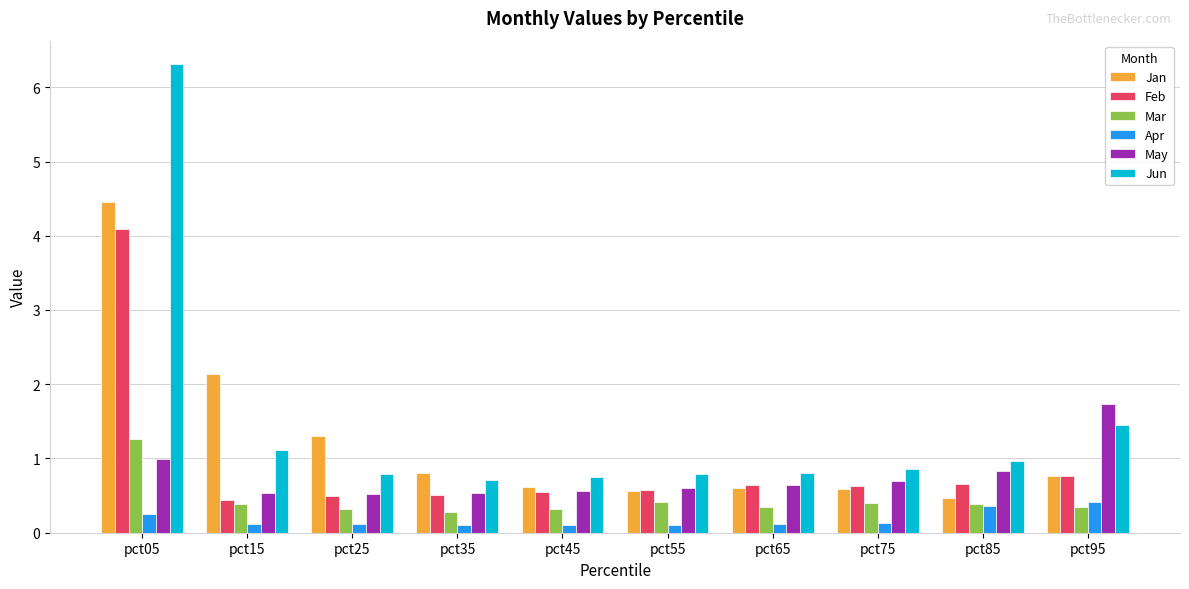

What is the lowest value of the Mar series?

0.3